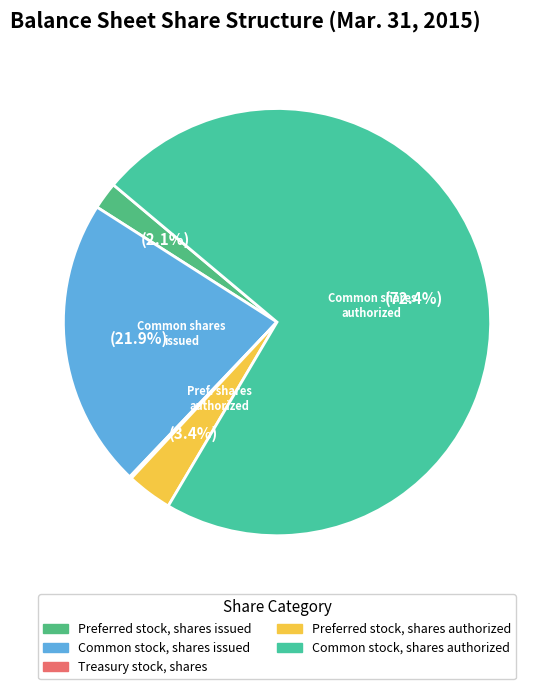

The Preferred stock, shares issued slice represents 2% of the pie. True or false?

True